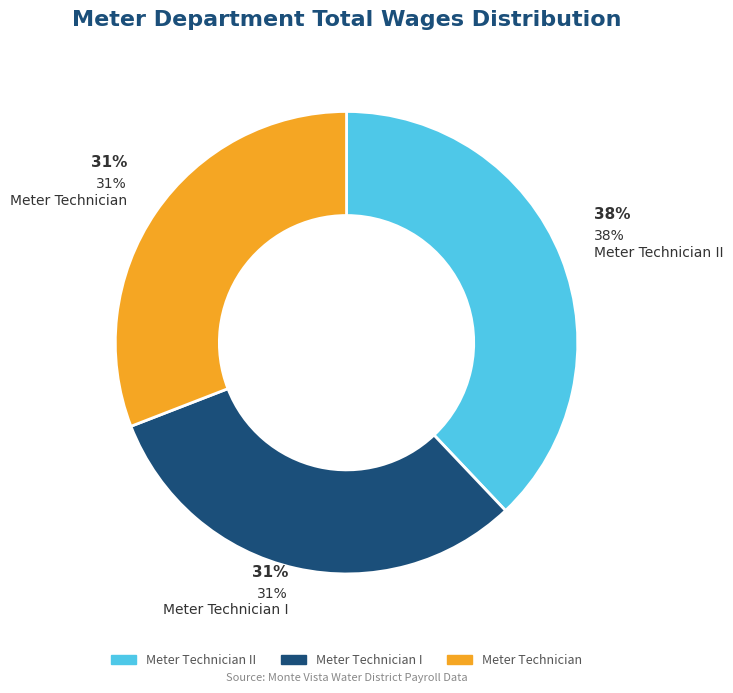

What percentage is the Meter Technician slice, to the nearest percent?

31%